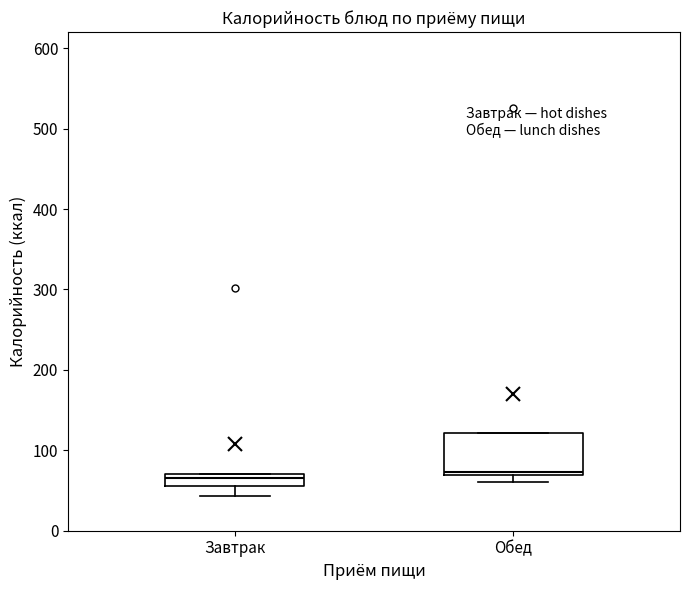

Comparing the boxes themselves (not the whiskers), which one is the tallest?

Обед